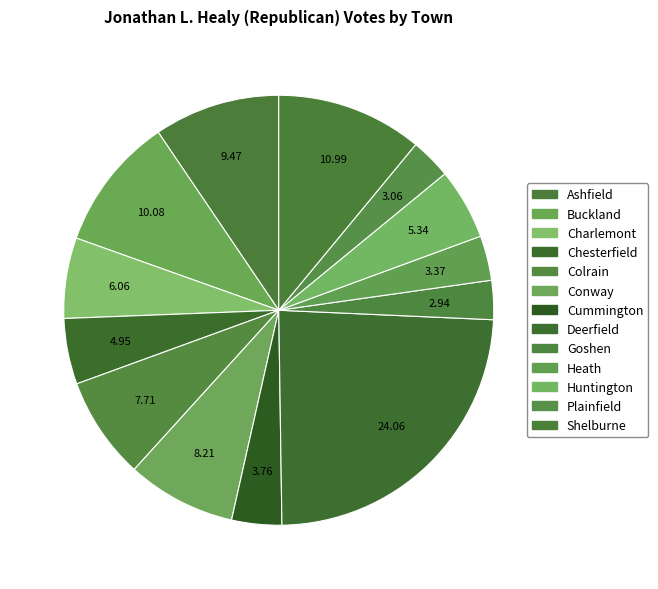

Rank the categories by value from lowest to highest.

Goshen, Plainfield, Heath, Cummington, Chesterfield, Huntington, Charlemont, Colrain, Conway, Ashfield, Buckland, Shelburne, Deerfield